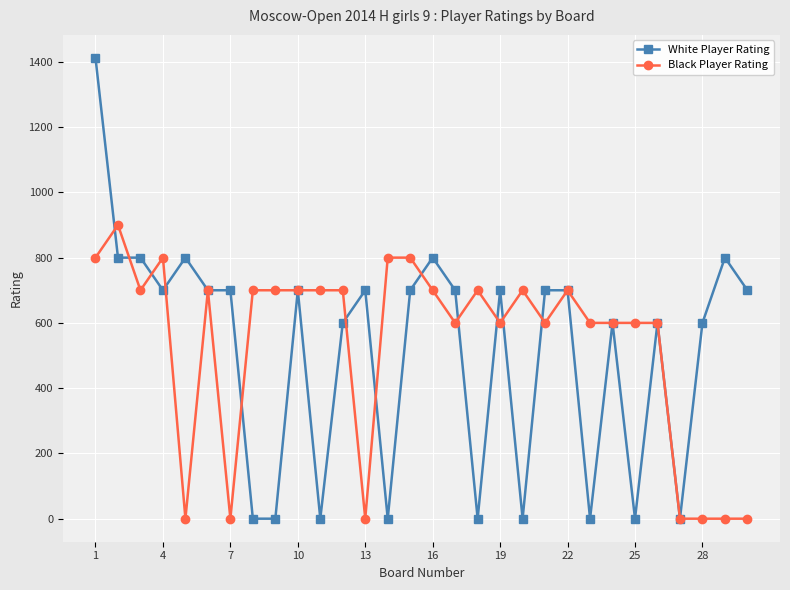

What is the value of the White Player Rating point at the 7th from the left?

700